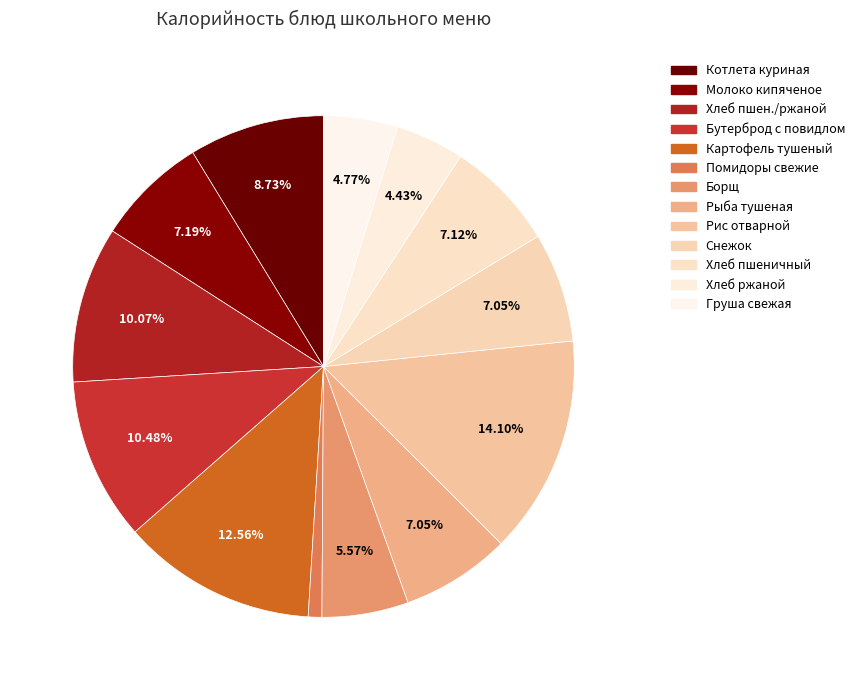

To the nearest percent, what is the difference between the largest and smallest slice percentages?

13%